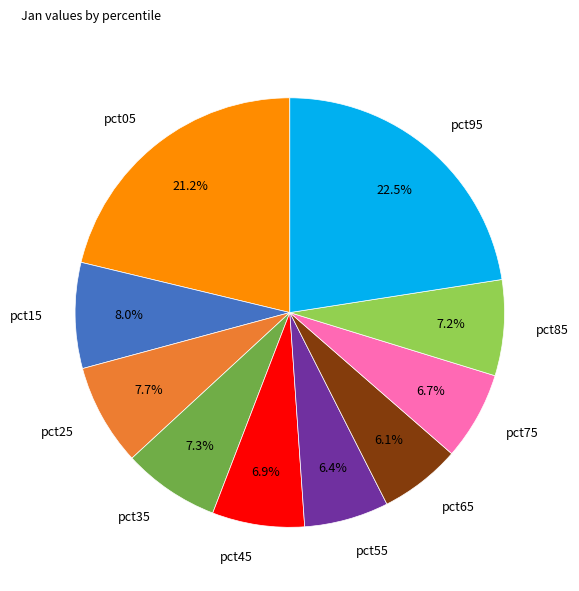

Does pct45 account for over 50% of the chart?

No